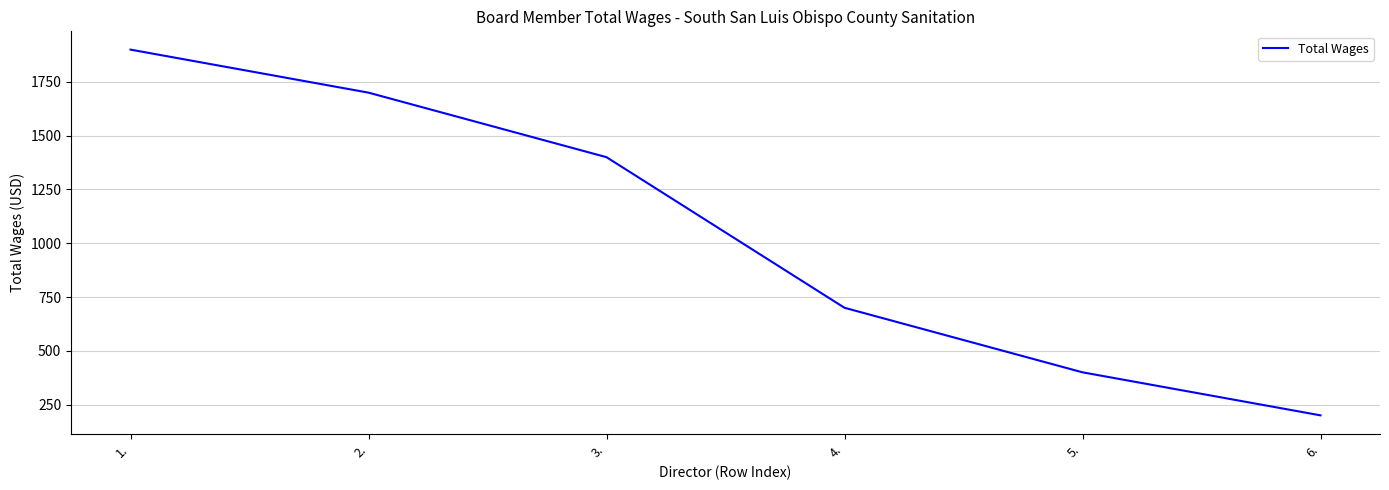

Count the number of categories in the chart.

6